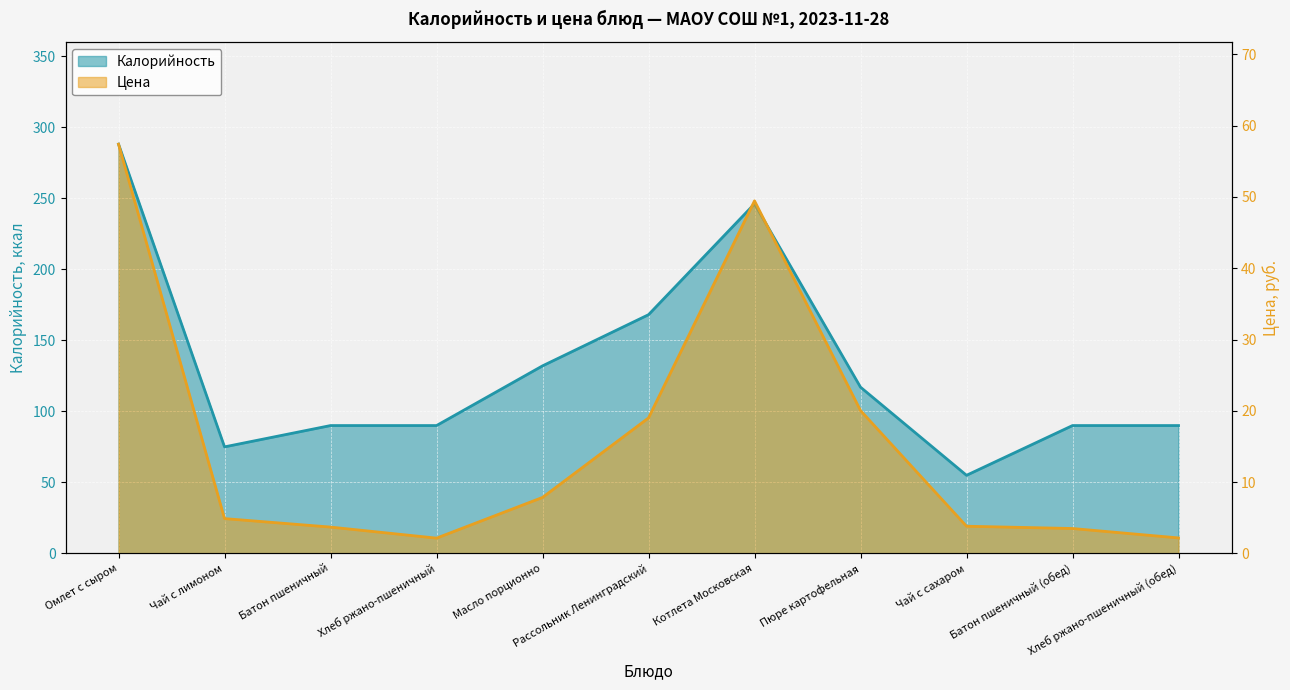

At which label does Калорийность first exceed 90?

Омлет с сыром